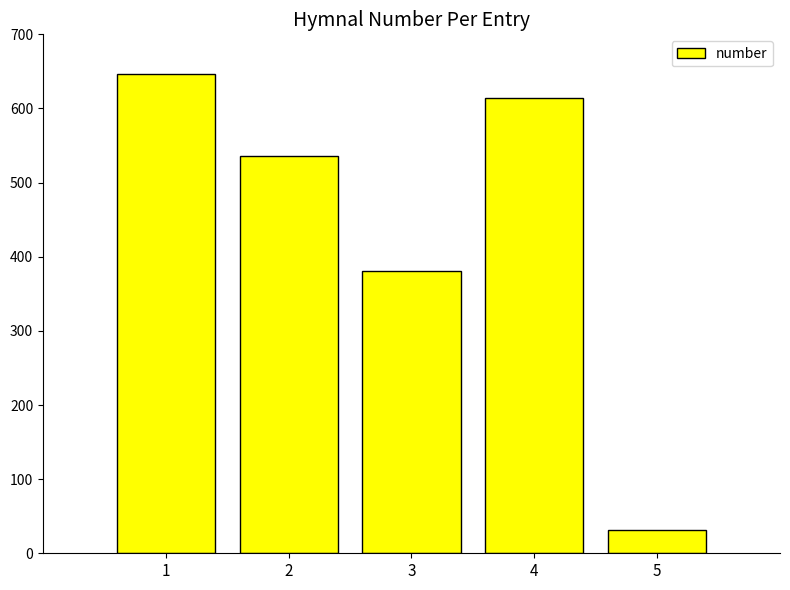

What is the change in value from 1 to 5?

-615